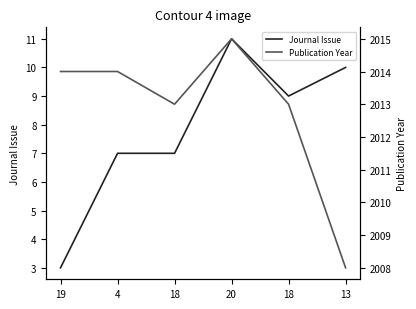

List the labels in order of Journal Issue value, largest first.

20, 13, 18, 4, 18, 19